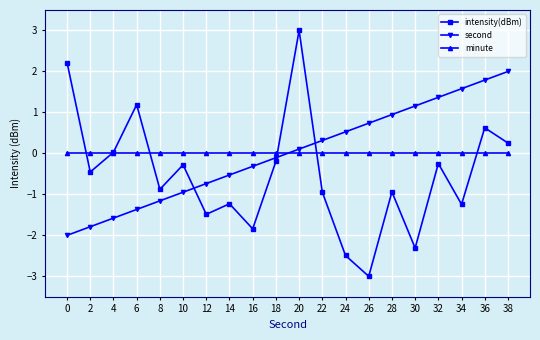

List the series in order of their peak value, highest first.

intensity(dBm), second, minute